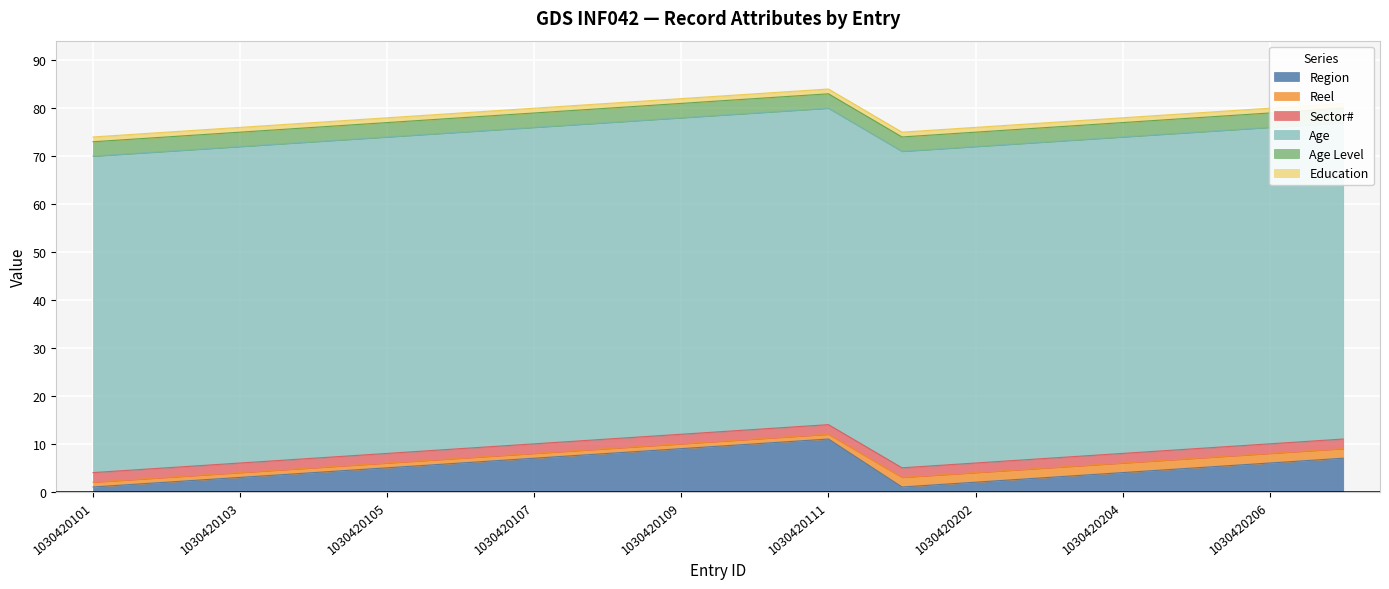

True or false: Region and Education cross at least once.

False